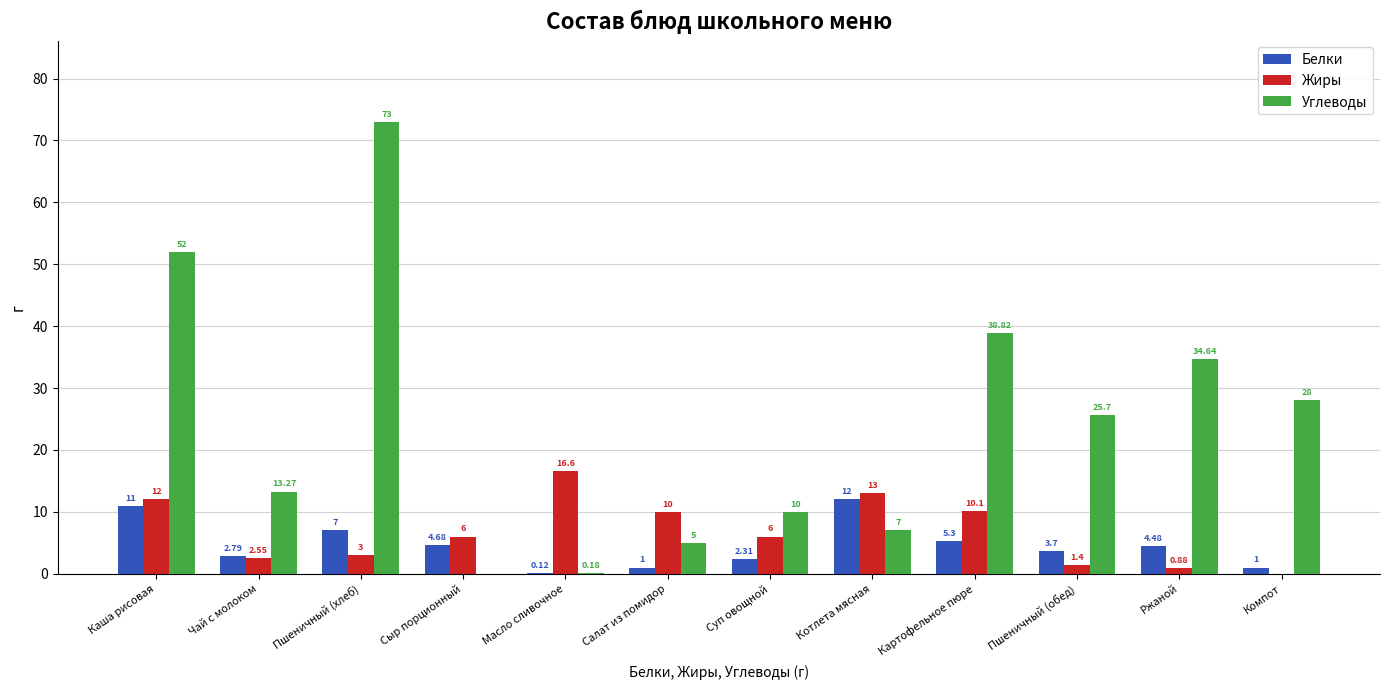

At which category is the sum across all series the highest?

Пшеничный (хлеб)